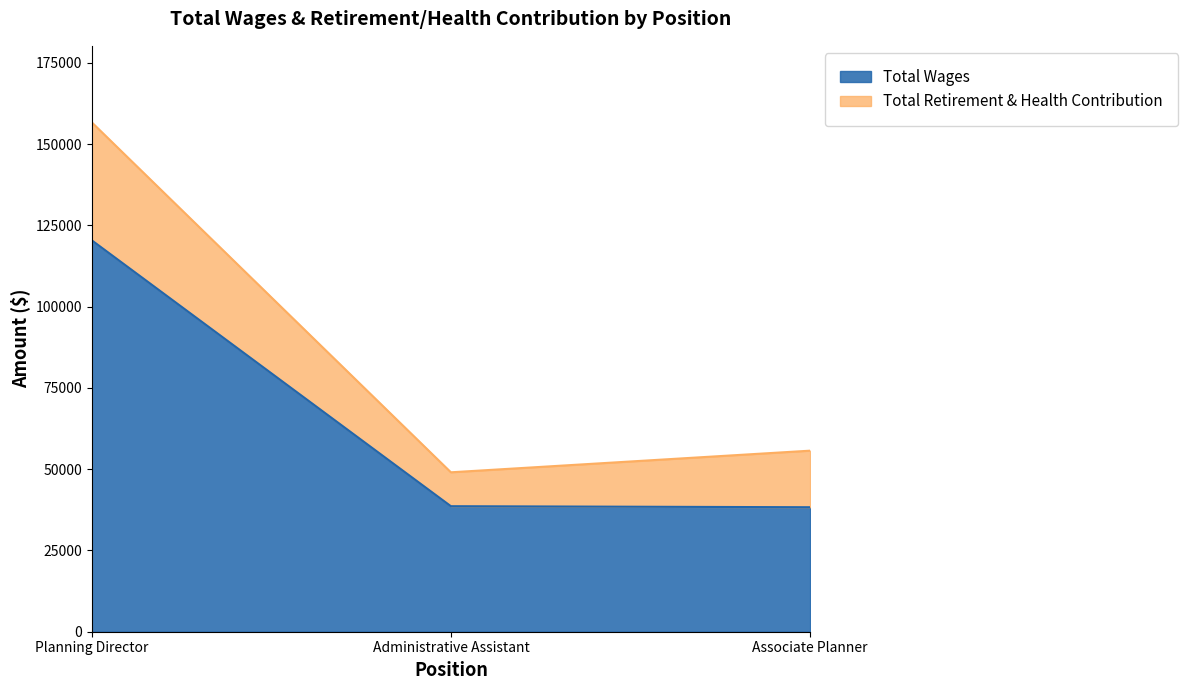

Where does the data first go above 38617?

Planning Director